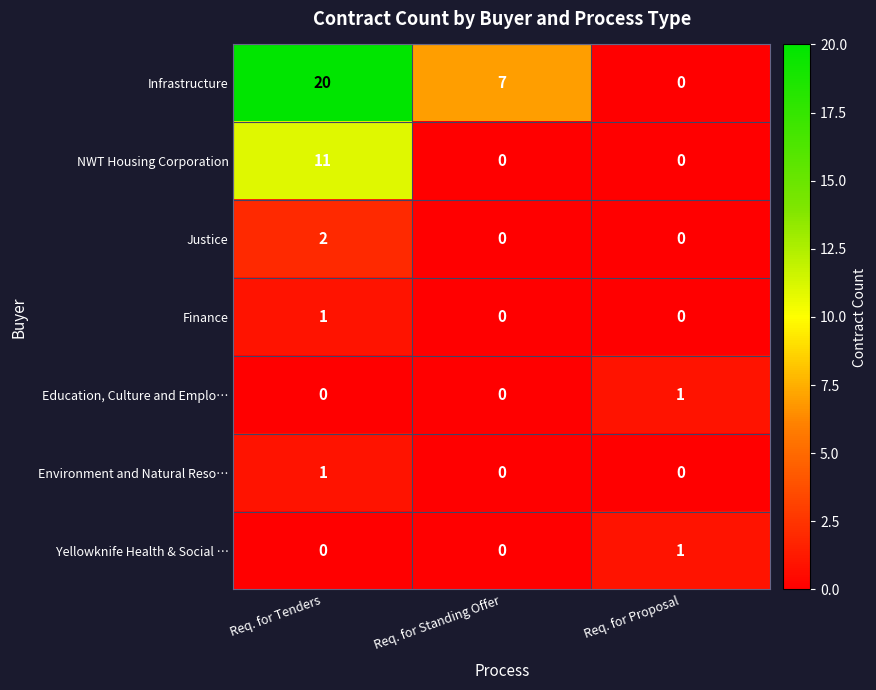

The value of NWT Housing Corporation at Req. for Proposal is 0. True or false?

True